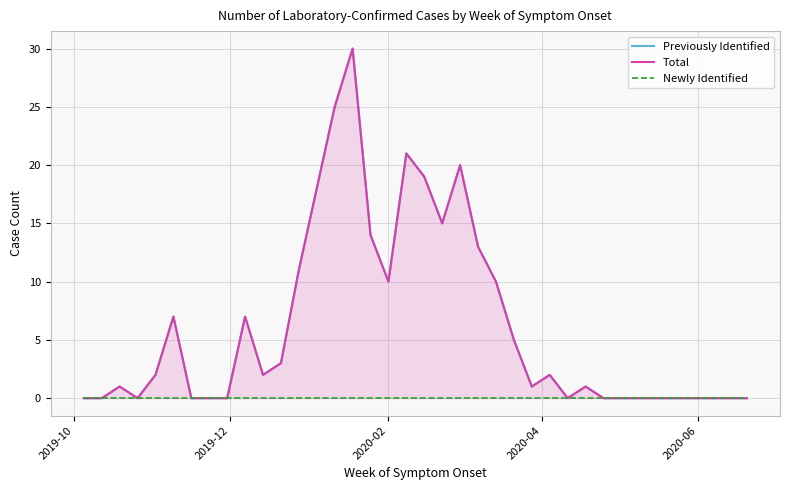

True or false: Total and Previously Identified cross at least once.

False